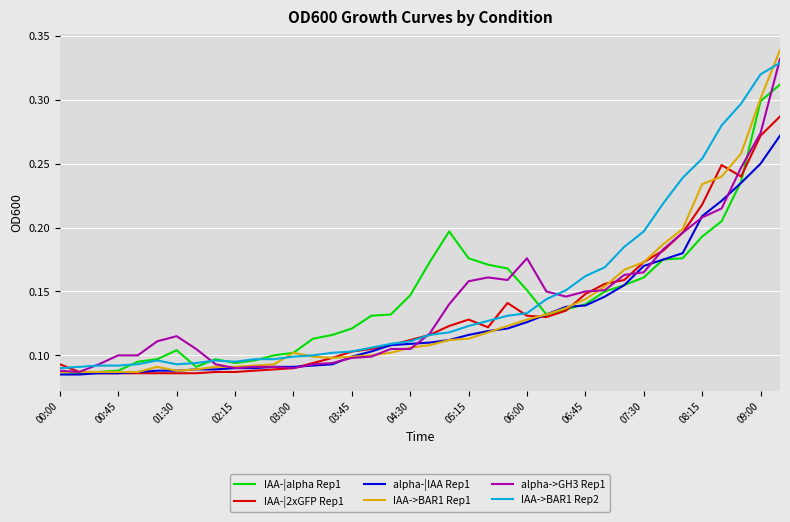

Which series has the widest spread of values?

IAA->BAR1 Rep1